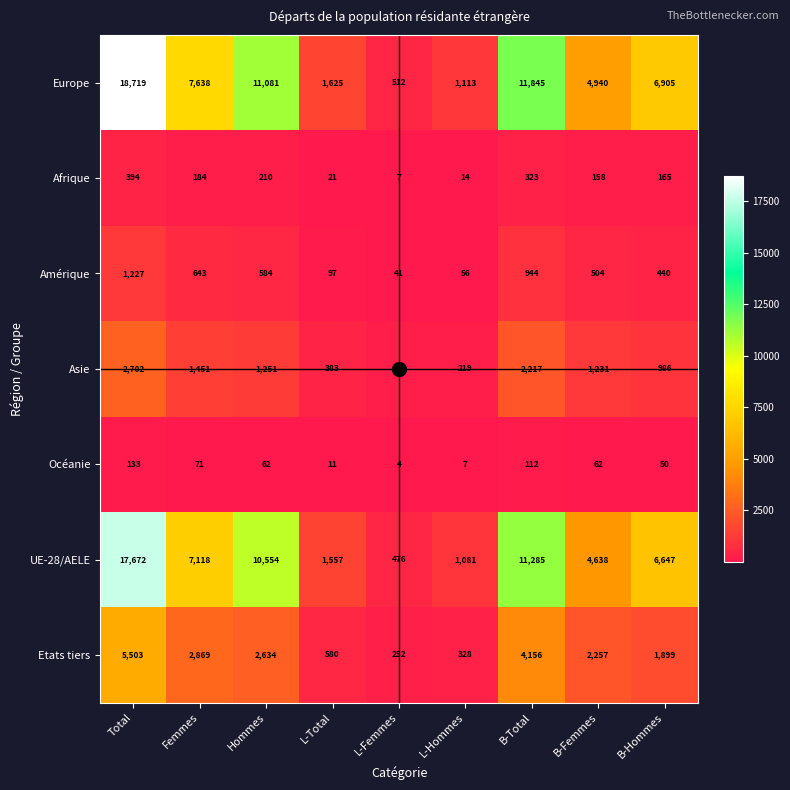

At which label does Océanie reach its minimum?

L-Femmes